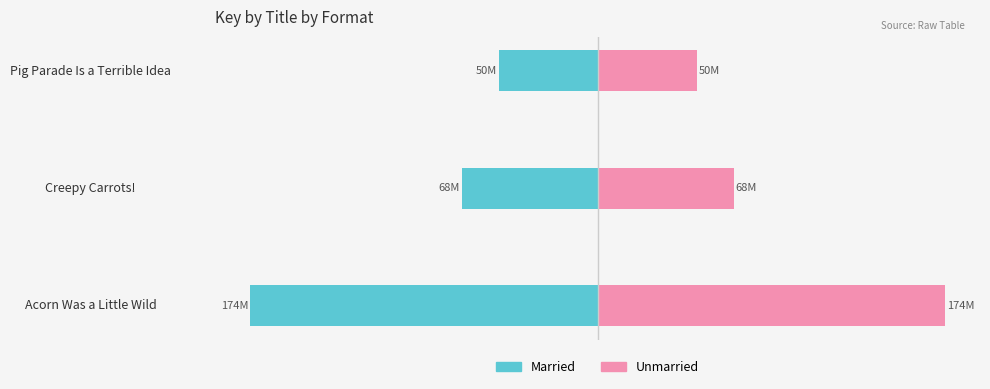

How many distinct data groups are displayed?

2